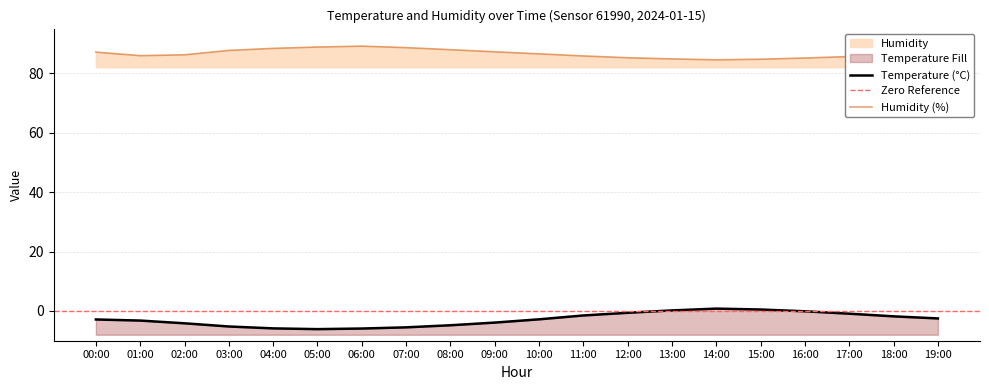

What is the maximum value shown in the chart?

89.1